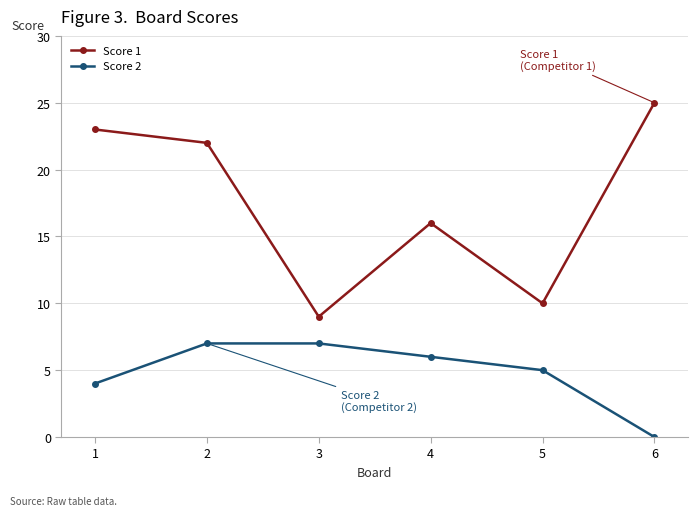

At which category is the sum across all series the highest?

2